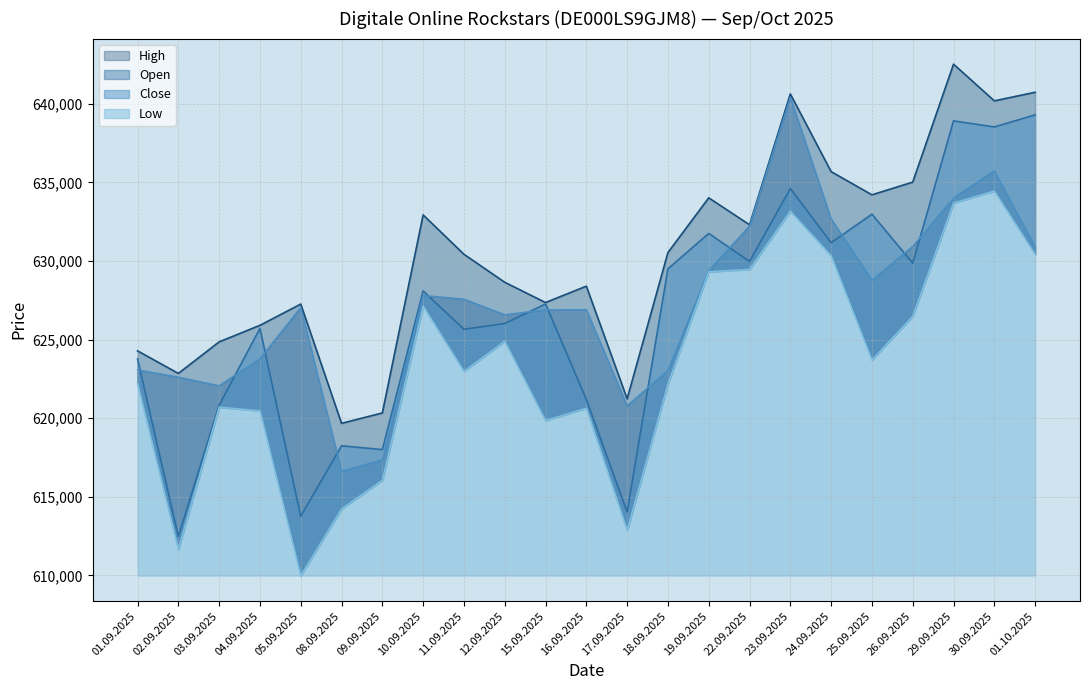

Count the number of categories in the chart.

23